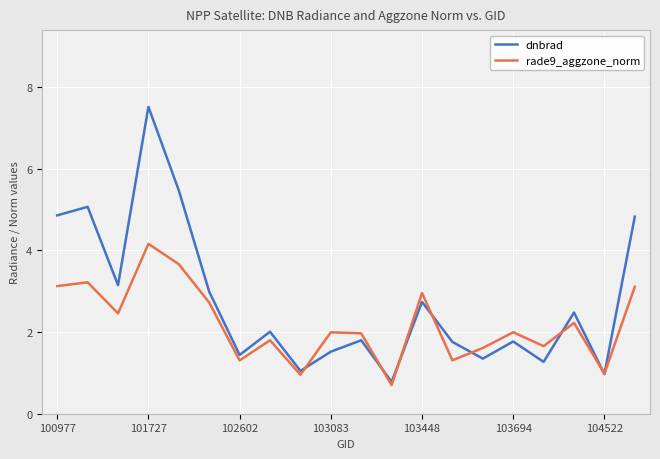

Which series has the widest spread of values?

dnbrad